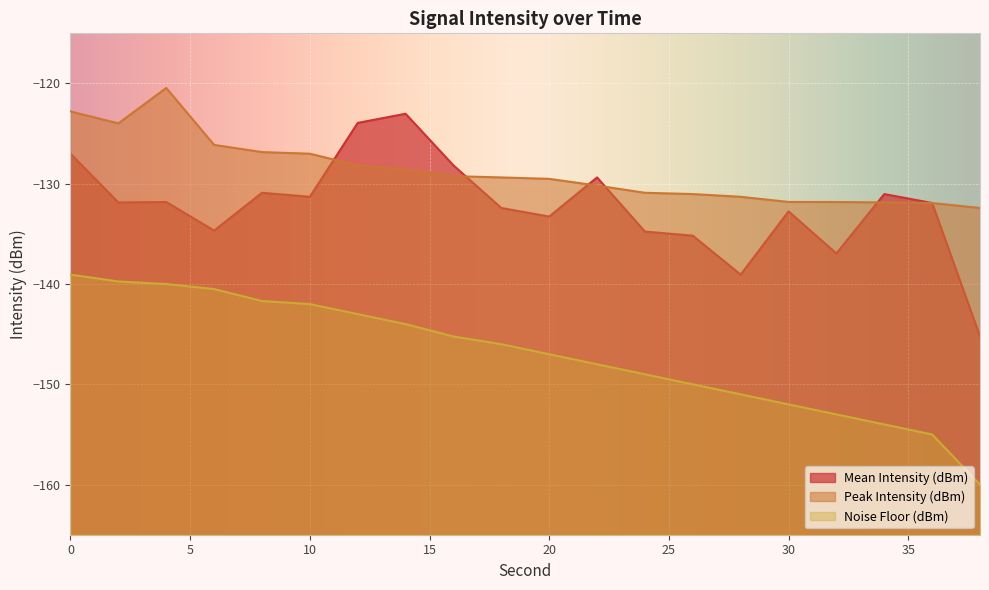

Reading left to right, transcribe all the data shown in this chart.

Mean Intensity (dBm): -127.0	-131.9	-131.8	-134.7	-130.9	-131.3	-123.9	-123.0	-128.2	-132.4	-133.3	-129.4	-134.8	-135.2	-139.1	-132.8	-136.9	-131.0	-131.9	-145.2
Peak Intensity (dBm): -122.8	-124.0	-120.4	-126.1	-126.8	-127.0	-128.2	-128.6	-129.2	-129.4	-129.5	-130.2	-130.9	-131.0	-131.3	-131.8	-131.8	-131.9	-131.9	-132.4
Noise Floor (dBm): -139.1	-139.7	-140.0	-140.5	-141.7	-142.0	-143.0	-144.0	-145.2	-146.0	-147.0	-148.0	-149.0	-150.0	-151.0	-152.0	-153.0	-154.0	-155.0	-160.0